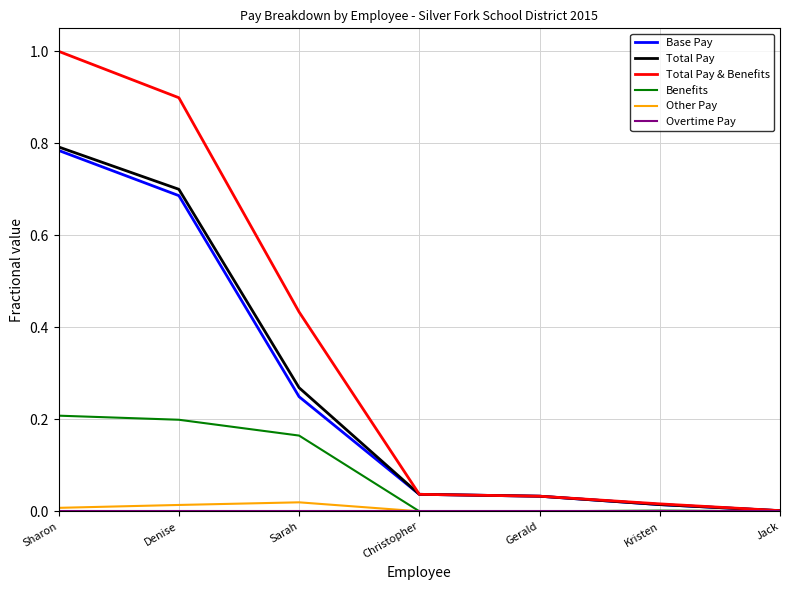

Which label corresponds to the largest value in the chart?

Sharon